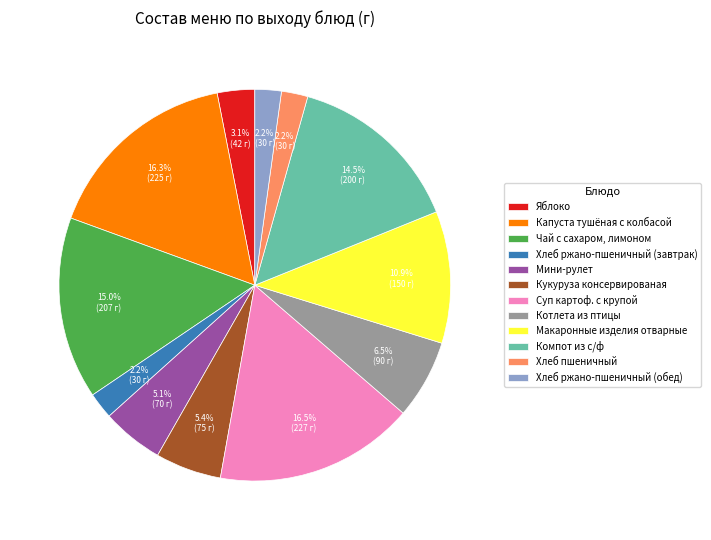

True or false: Котлета из птицы accounts for 1% of the total.

False